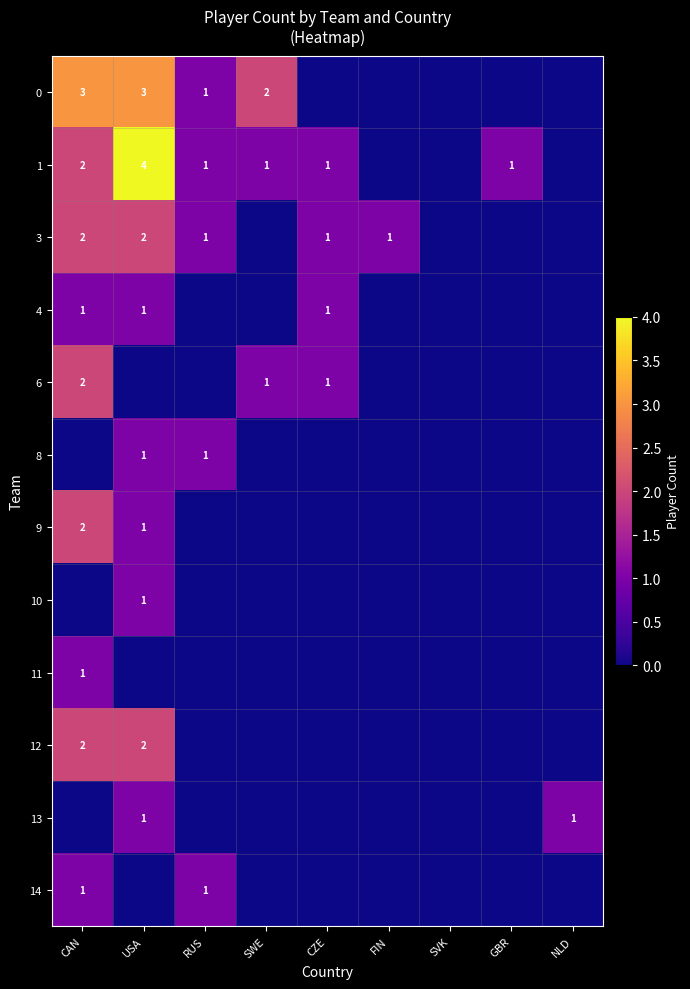

The 4 series shows 1 at USA. True or false?

True